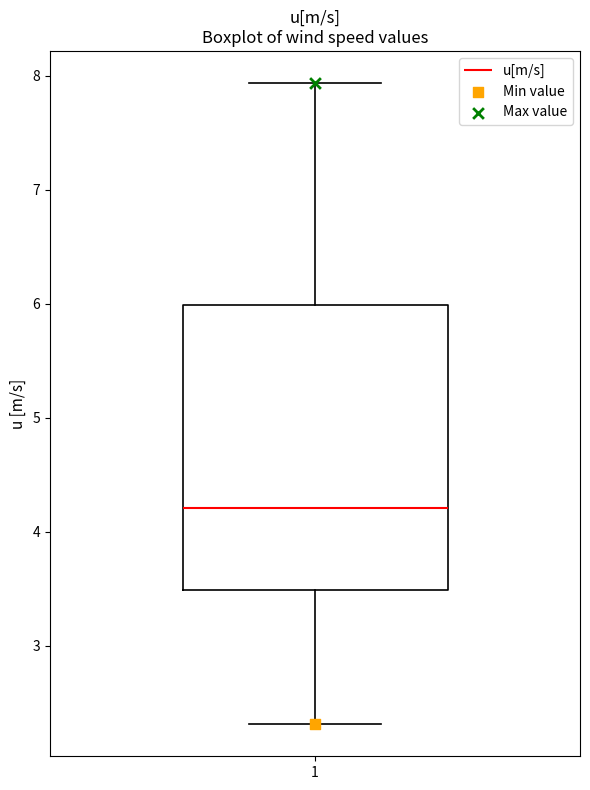

Read this box plot against the y-axis: the position of the median line, the range covered by the box, and the ends of both whiskers. The values are not printed on the chart, so give them approximately, as read against the axis.

median 4.2, box 3.5 to 6.0, whiskers 2.3 to 7.9